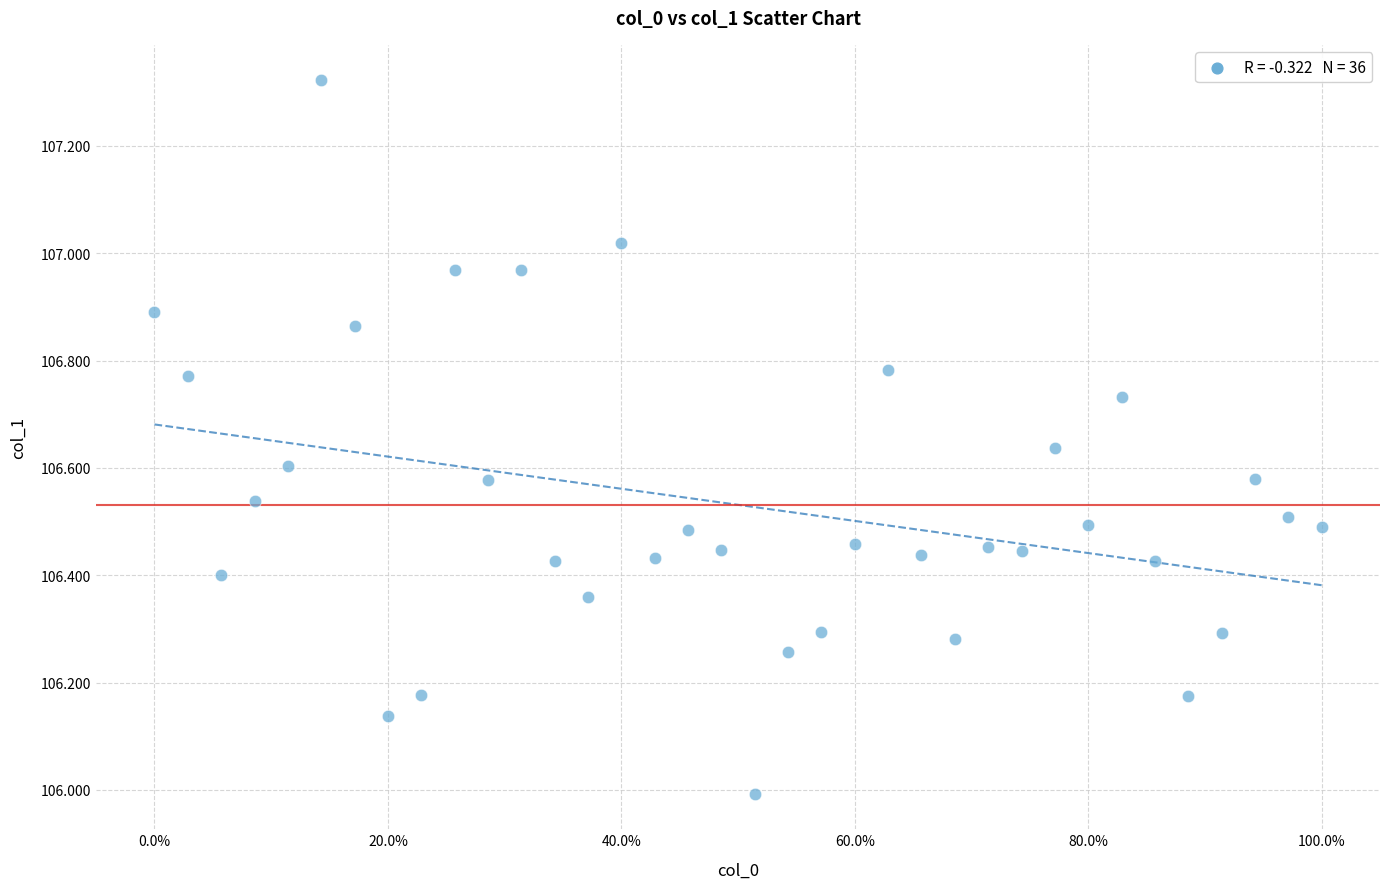

What is the range of Y values (max minus min)?

1.3